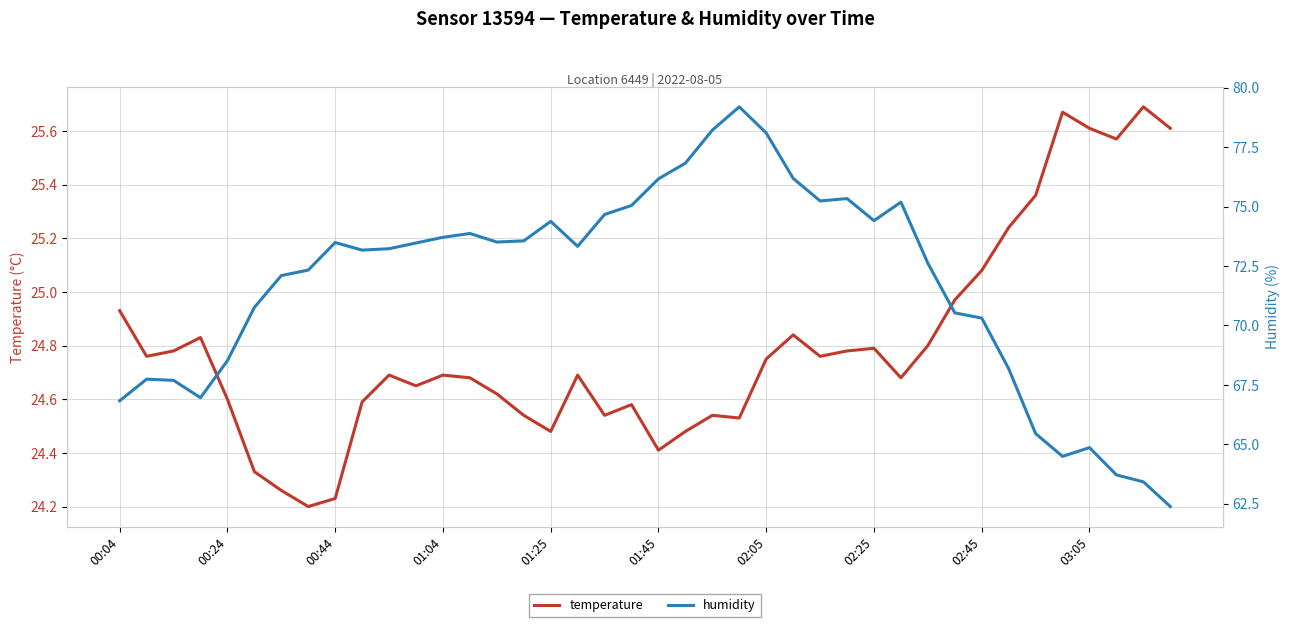

Is it true that humidity equals 41.7 at 30?

False